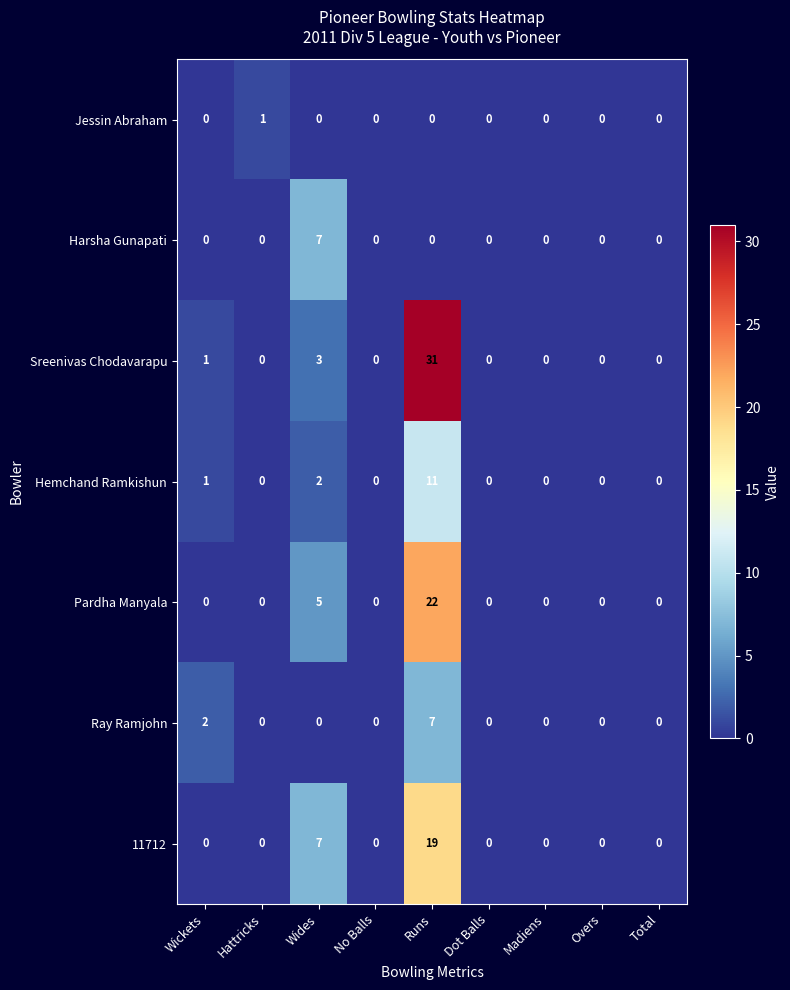

Where is Sreenivas Chodavarapu nearest to the value 15?

Wides